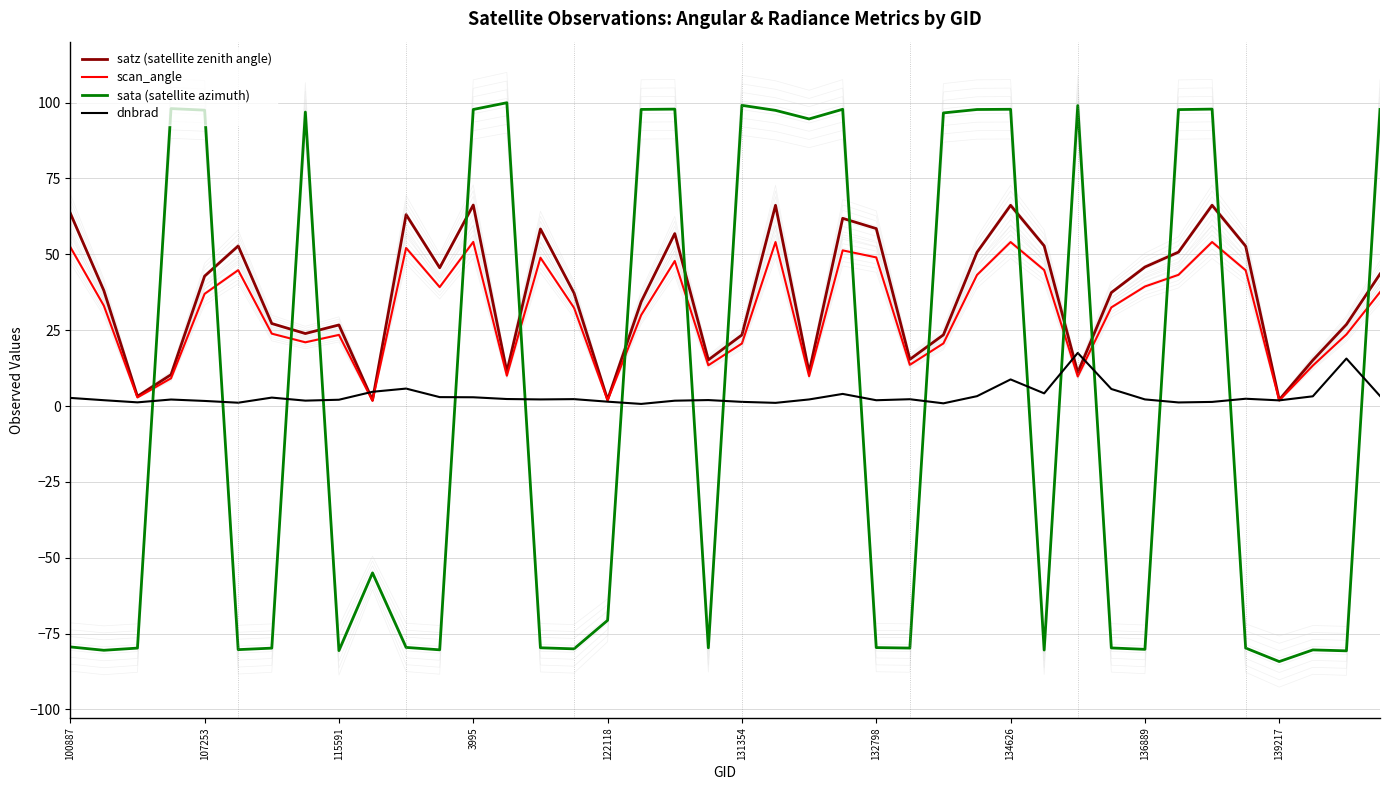

What is the spread (max minus min) of values at 11?

125.9